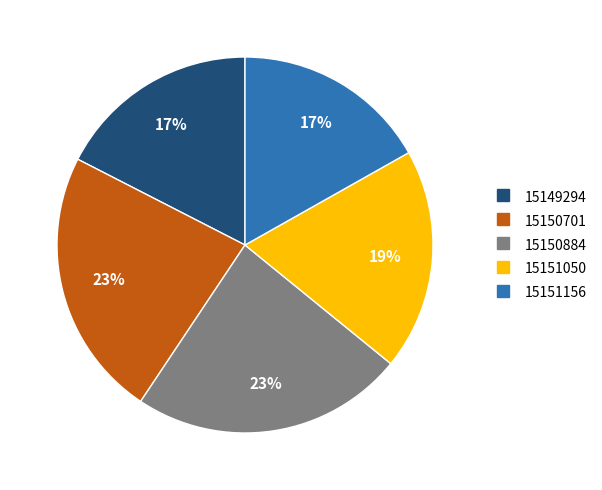

Does 15151156 represent more than half of the total?

No